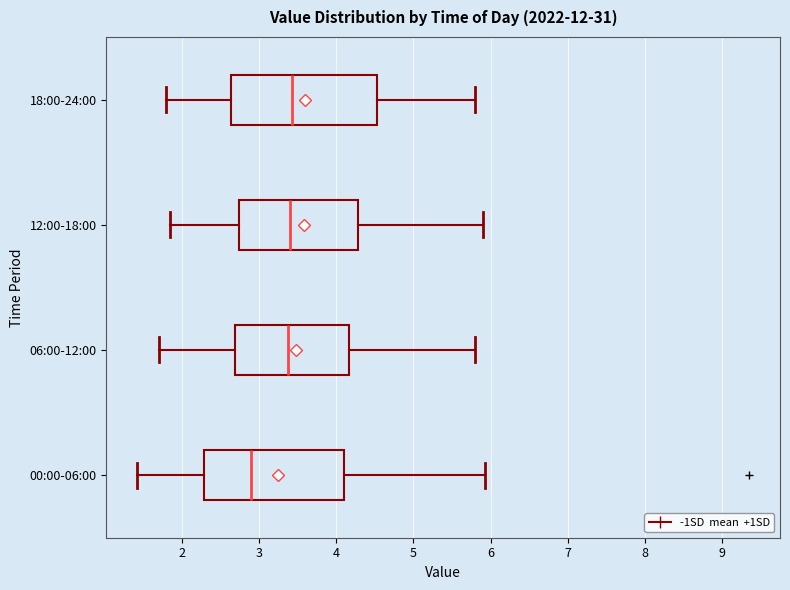

Reading bottom to top, transcribe this box plot: for each box, give where its median line is, the range the box spans, and where its two whiskers end, as read against the x-axis. The values are not printed on the chart, so give them approximately, as read against the axis.

00:00-06:00: median 2.9, box 2.3 to 4.1, whiskers 1.4 to 5.9
06:00-12:00: median 3.4, box 2.7 to 4.2, whiskers 1.7 to 5.8
12:00-18:00: median 3.4, box 2.7 to 4.3, whiskers 1.9 to 5.9
18:00-24:00: median 3.4, box 2.6 to 4.5, whiskers 1.8 to 5.8